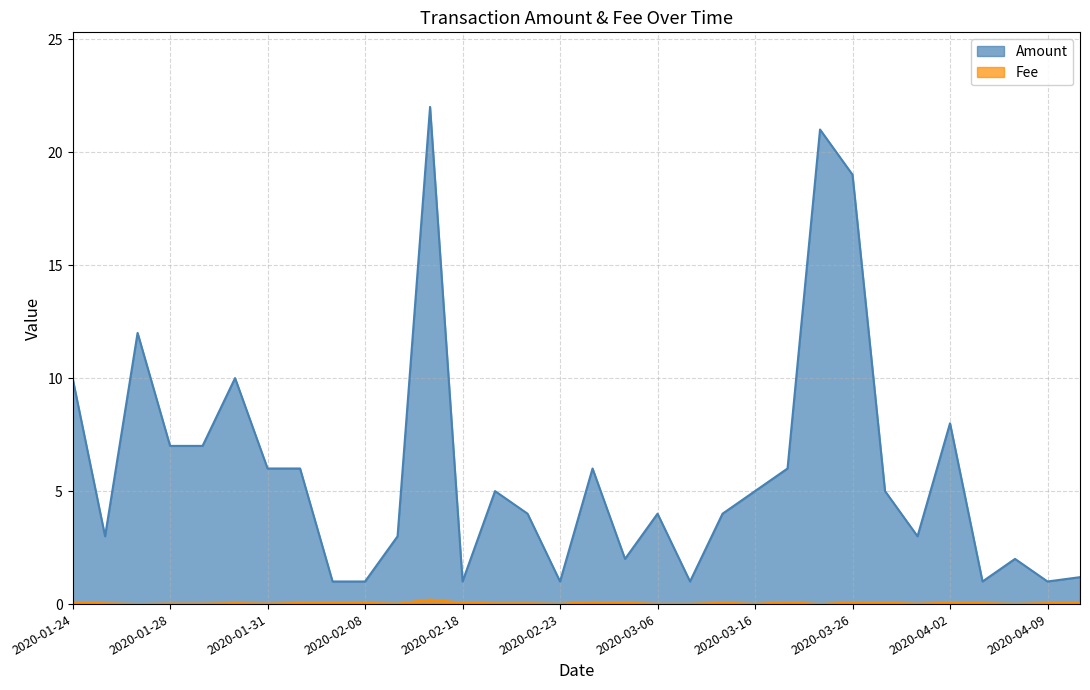

Rank the series at 2020-02-19 from lowest to highest value.

Fee, Amount